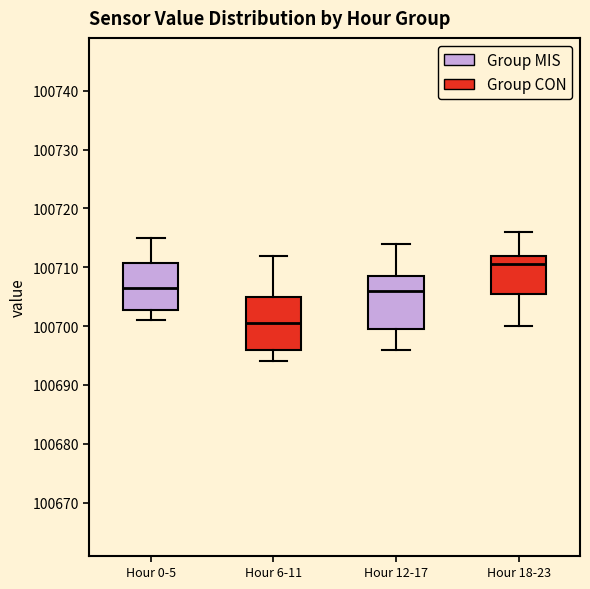

Where does the median line of the box for Hour 0-5 sit on the y-axis? The values are not printed on the chart, so give them approximately, as read against the axis.

100707